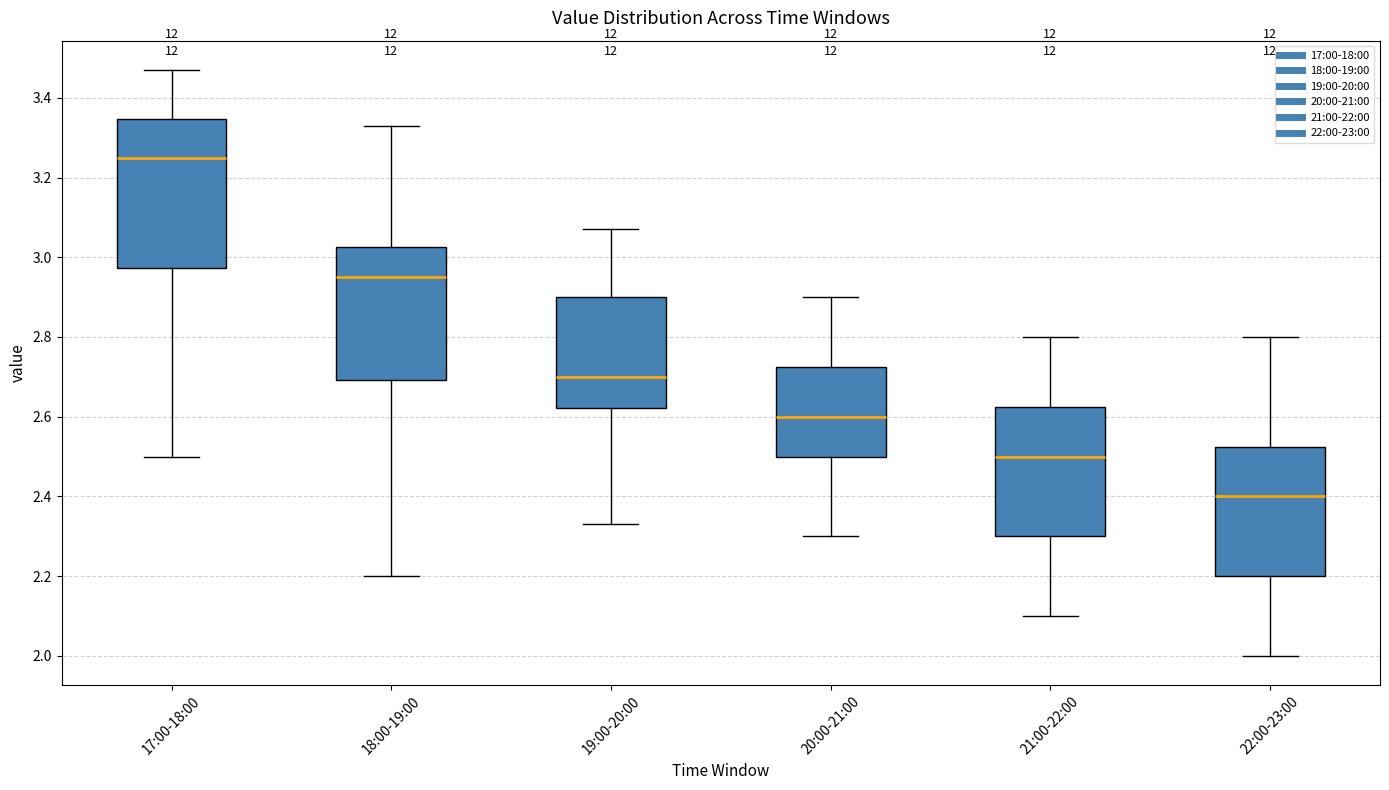

Reading left to right, read every box against the y-axis: the position of its median line, the range the box covers, and the ends of its whiskers. The values are not printed on the chart, so give them approximately, as read against the axis.

17:00-18:00: median 3.26, box 2.98 to 3.34, whiskers 2.50 to 3.48
18:00-19:00: median 2.96, box 2.70 to 3.02, whiskers 2.20 to 3.34
19:00-20:00: median 2.70, box 2.62 to 2.90, whiskers 2.34 to 3.08
20:00-21:00: median 2.60, box 2.50 to 2.72, whiskers 2.30 to 2.90
21:00-22:00: median 2.50, box 2.30 to 2.62, whiskers 2.10 to 2.80
22:00-23:00: median 2.40, box 2.20 to 2.52, whiskers 2.00 to 2.80